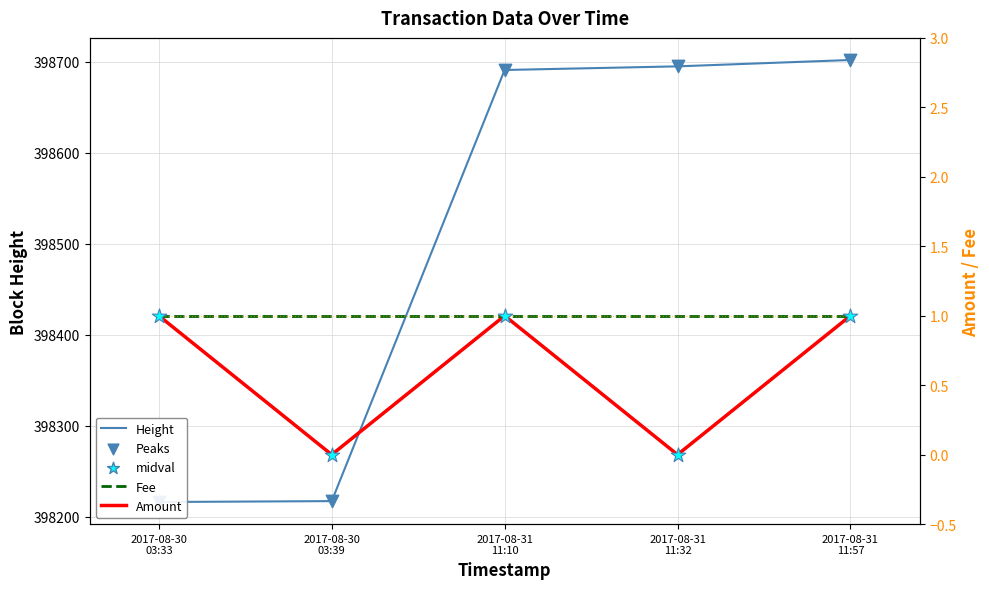

Which series has the largest total across all categories?

Height